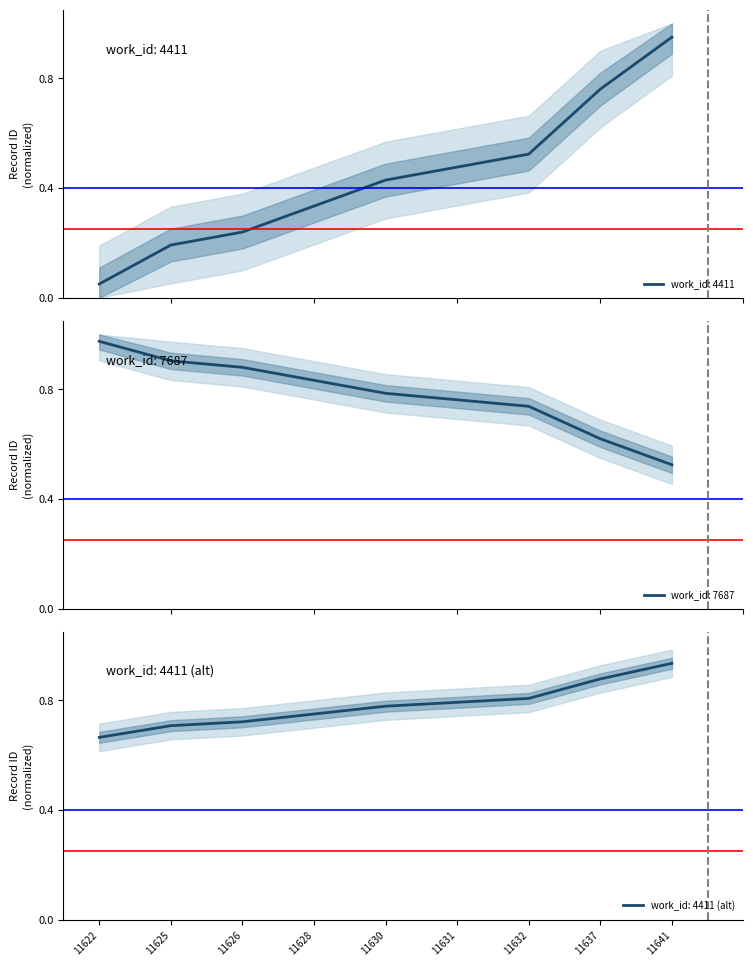

What is the change in value from 11628 to 11630?

+0.1